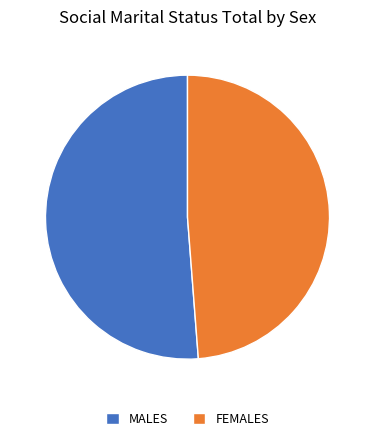

Is the sum of MALES and FEMALES greater than half?

Yes